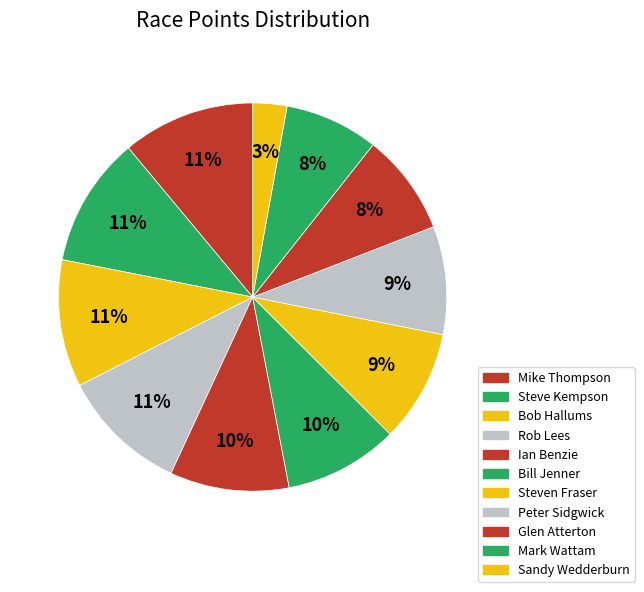

Which category has the biggest portion of the pie?

Mike Thompson